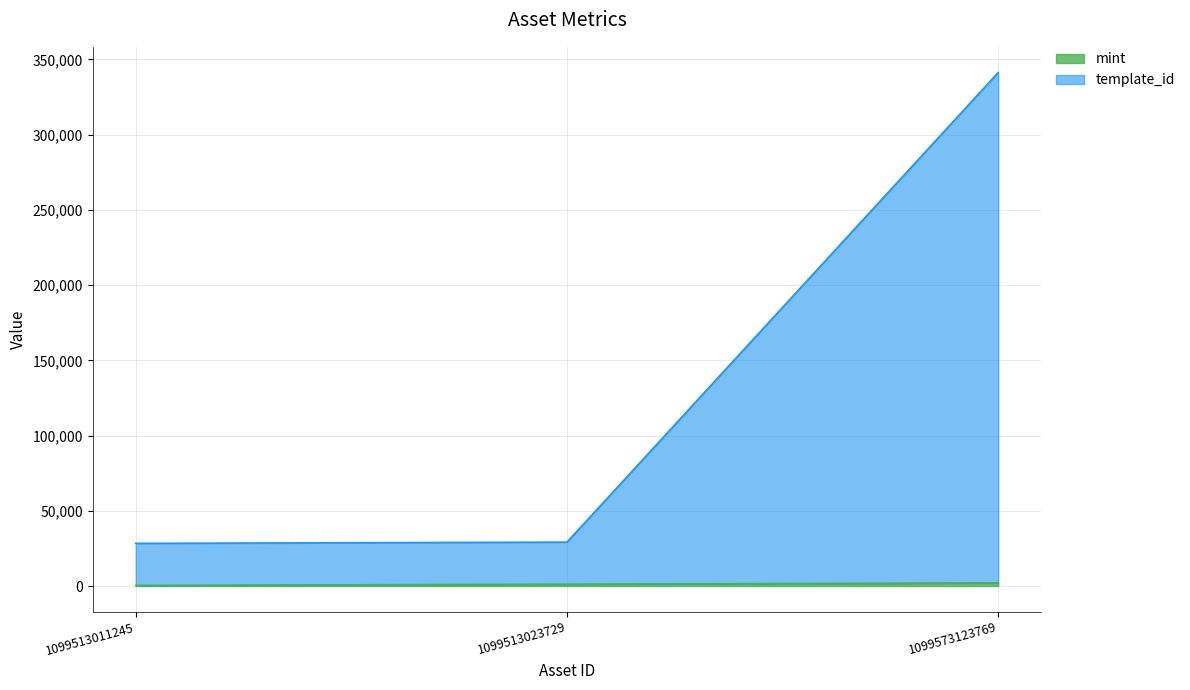

Reading right to left, transcribe all the data shown in this chart.

mint: 2043	1199	378
template_id: 341271	29165	28344